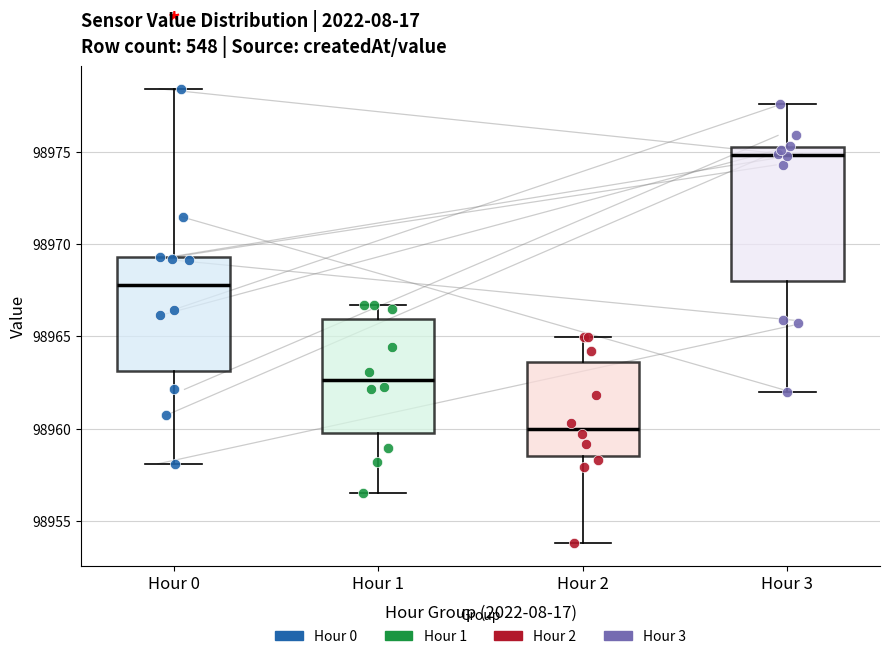

Reading left to right, transcribe this box plot: for each box, give where its median line is, the range the box spans, and where its two whiskers end, as read against the y-axis. The values are not printed on the chart, so give them approximately, as read against the axis.

Hour 0: median 98968.0, box 98963.0 to 98969.5, whiskers 98958.0 to 98978.5
Hour 1: median 98962.5, box 98959.5 to 98966.0, whiskers 98956.5 to 98966.5
Hour 2: median 98960.0, box 98958.5 to 98963.5, whiskers 98954.0 to 98965.0
Hour 3: median 98975.0, box 98968.0 to 98975.5, whiskers 98962.0 to 98977.5